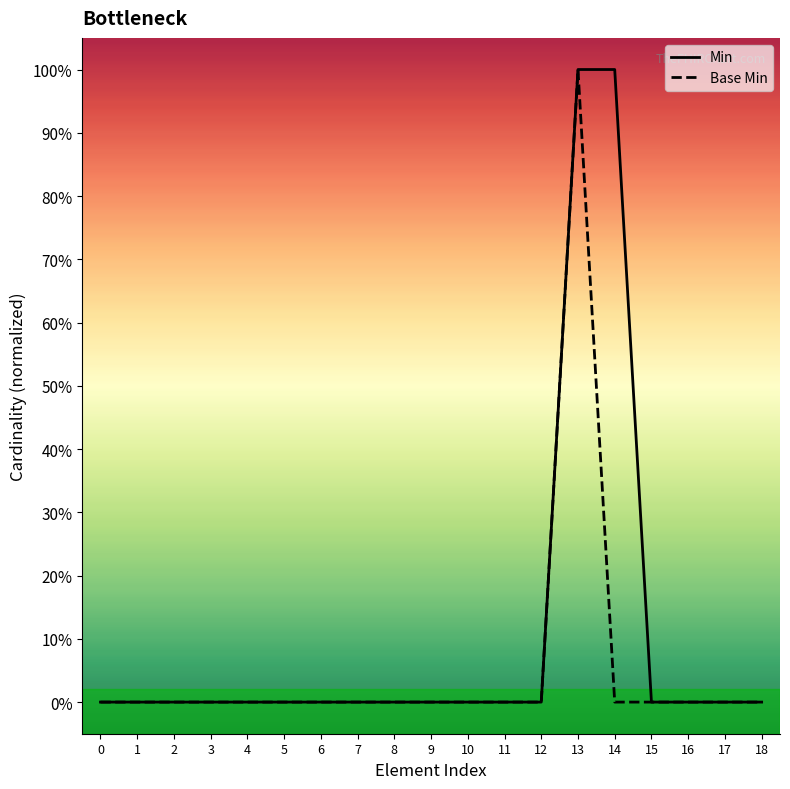

Does the chart display data point markers on the line(s)?

No